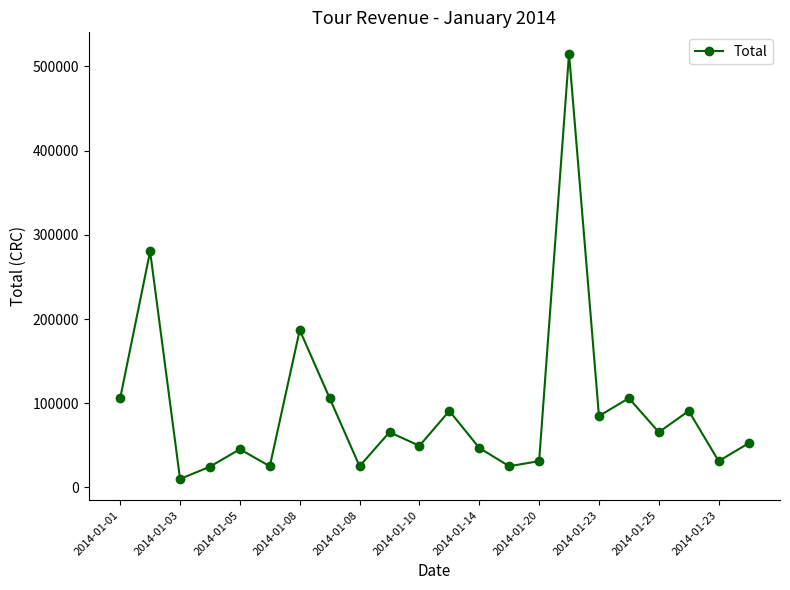

What is the value of the 19th point from the left?

65650